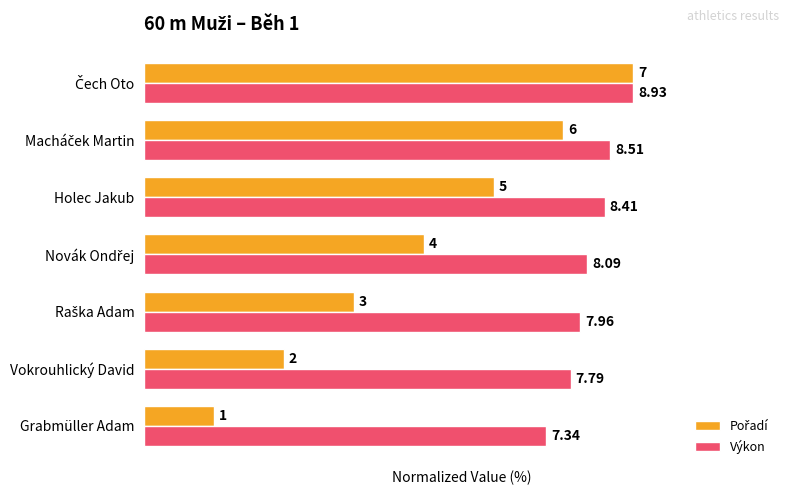

Which series has the largest total across all categories?

Výkon